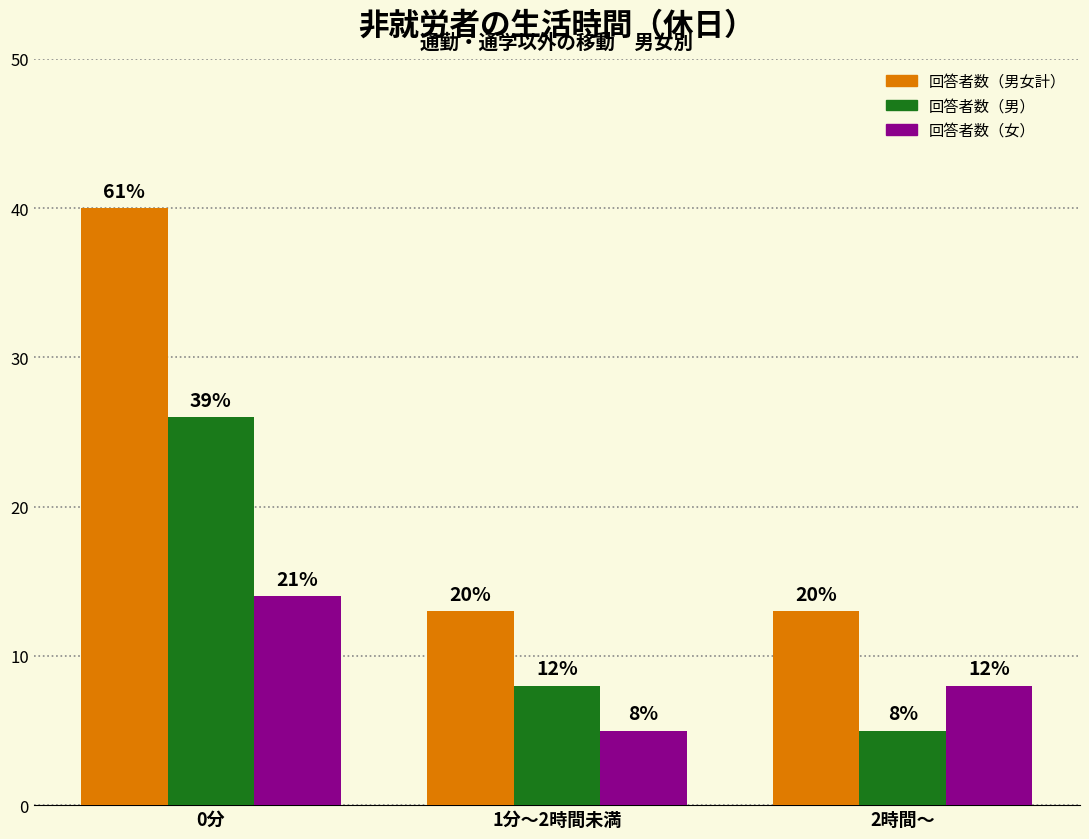

The value of 回答者数（男） at 2時間～ is 3. True or false?

False